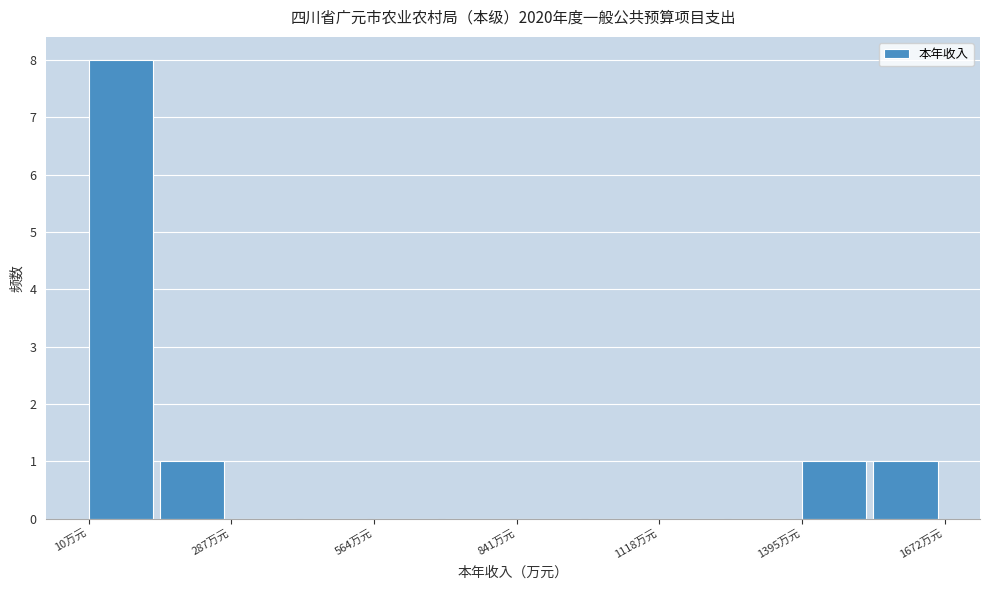

Around what value on the x-axis is the tallest bar? Give the approximate position of its centre, as read against the axis.

50